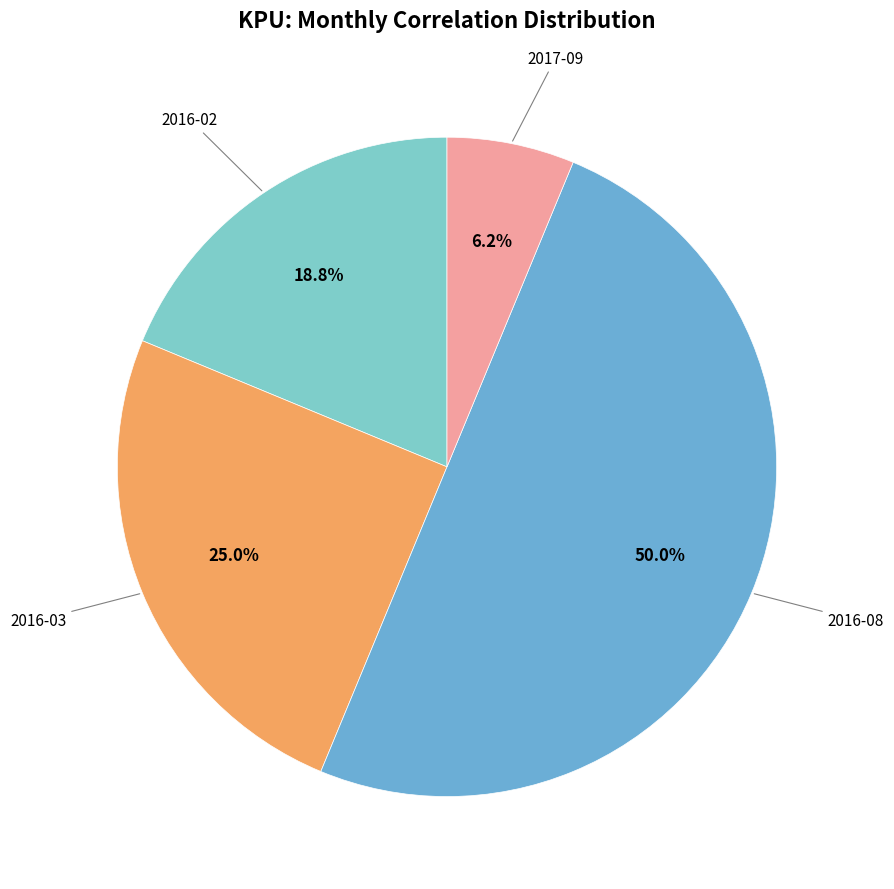

How many segments does this pie chart have?

4